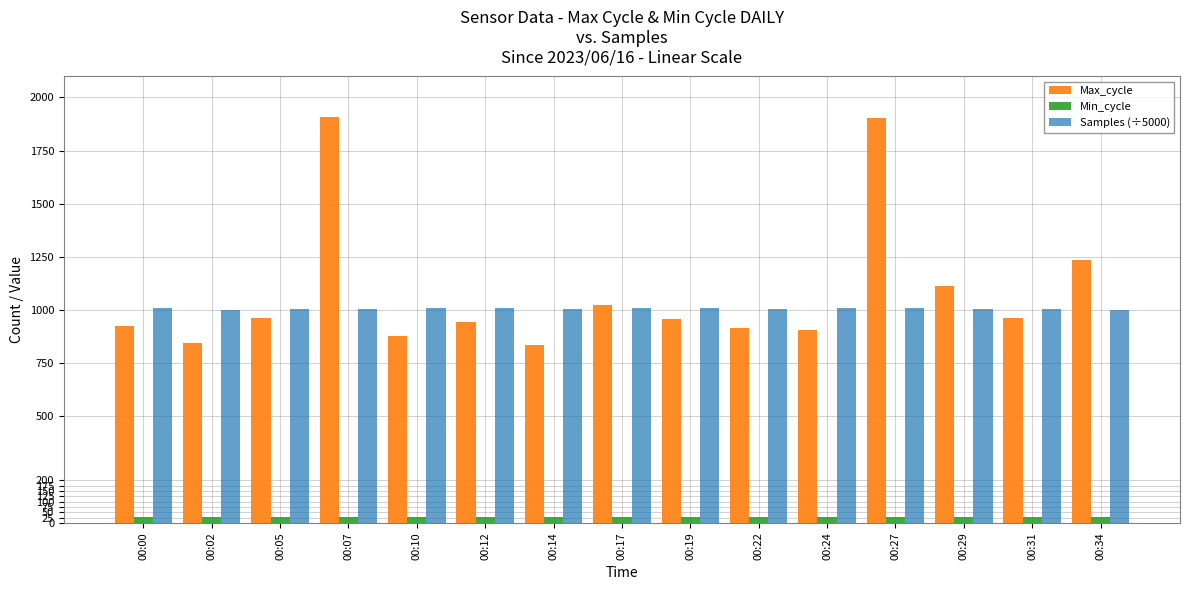

What is the highest value of the Samples (÷5000) series?

1007.8